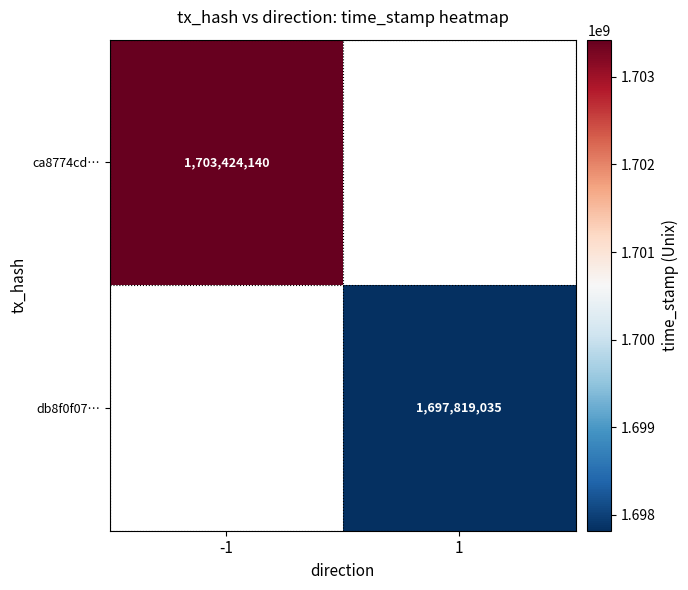

At which category does the chart reach its peak across all series?

-1